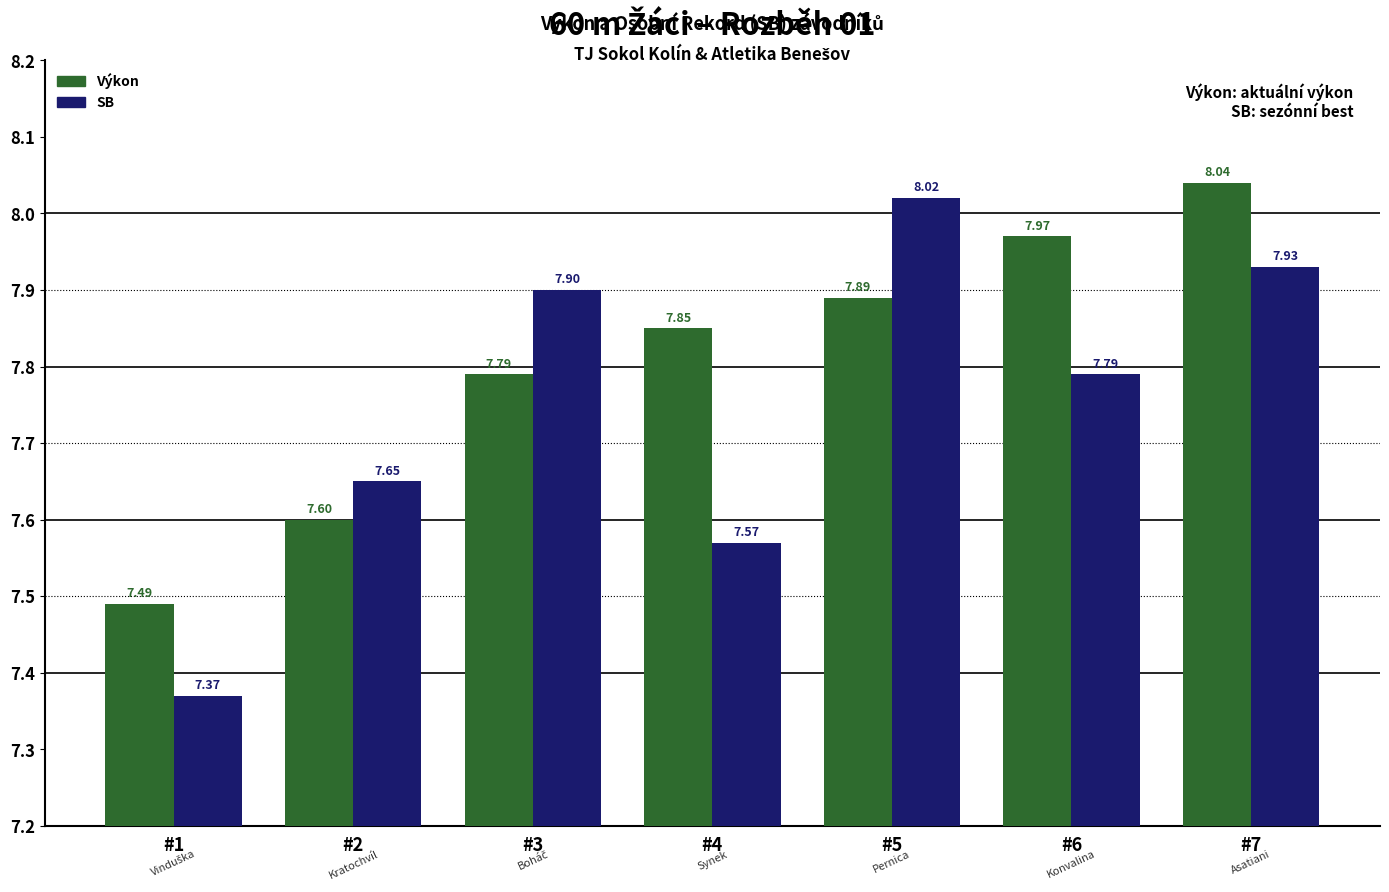

Is the value of SB at #7 greater than the value of Výkon at #1?

Yes